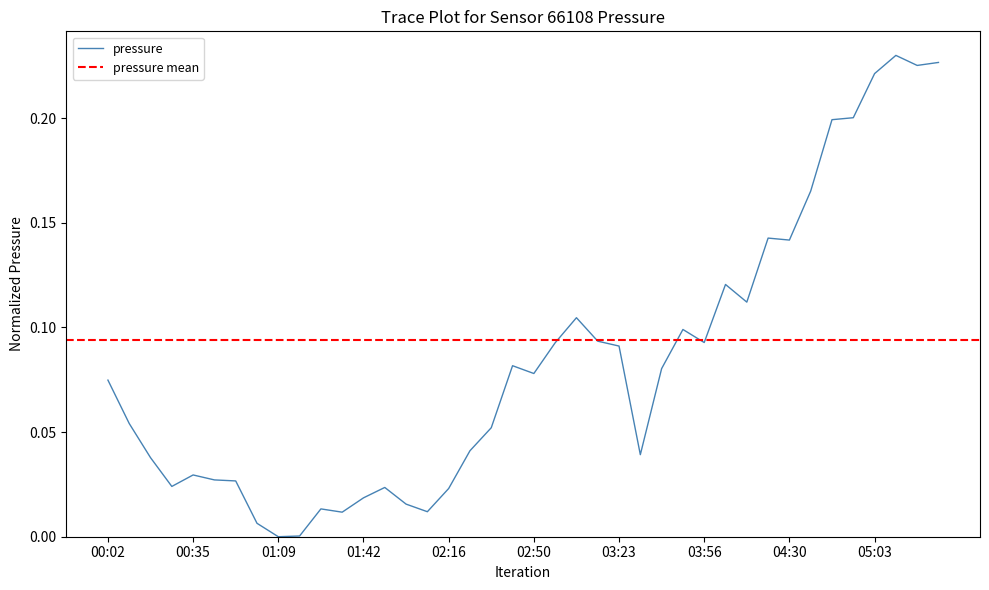

What is the change in value from 00:52 to 04:21?

+0.1